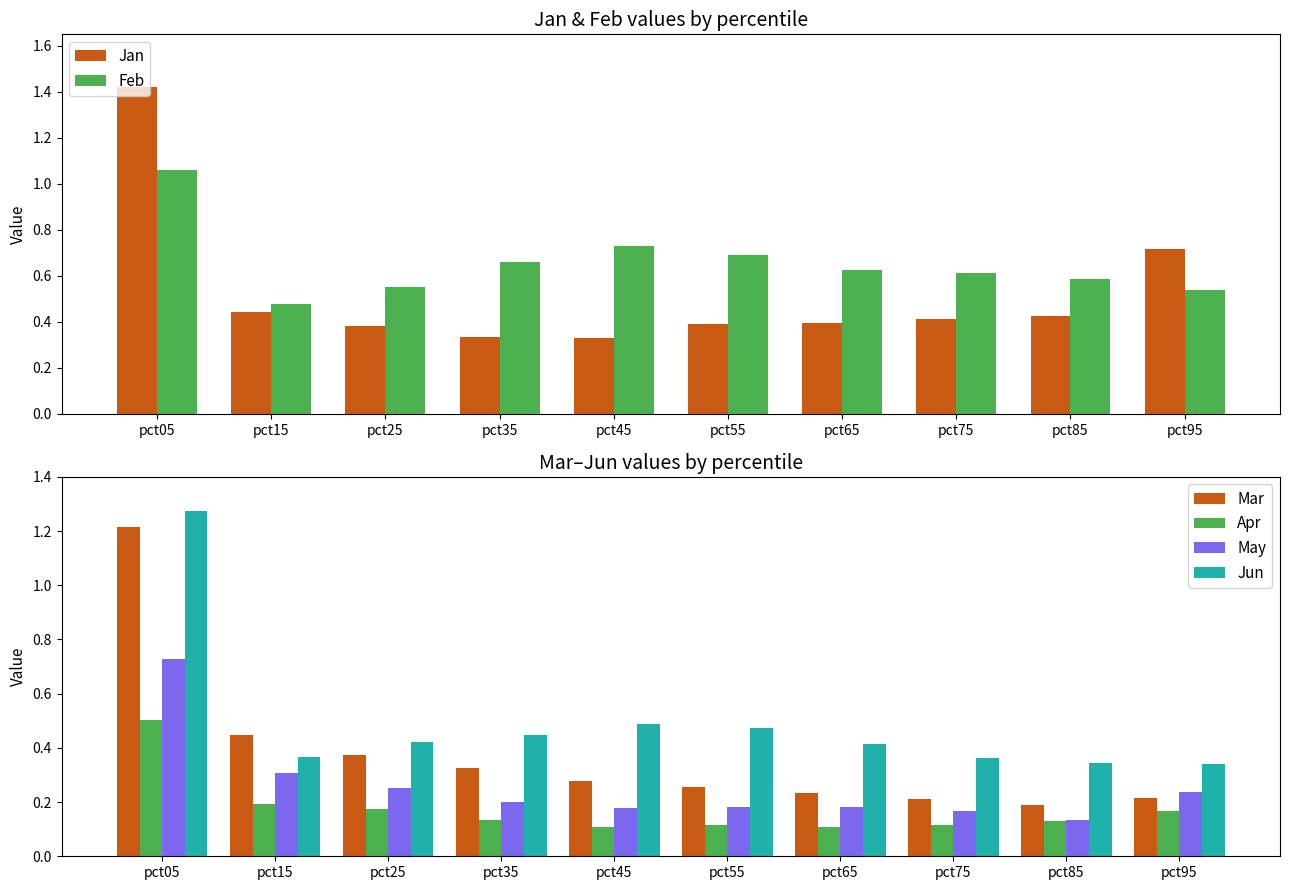

Reading left to right, transcribe all the data shown in this chart.

Jan: pct05=1.4	pct15=0.4	pct25=0.4	pct35=0.3	pct45=0.3	pct55=0.4	pct65=0.4	pct75=0.4	pct85=0.4	pct95=0.7
Feb: pct05=1.1	pct15=0.5	pct25=0.6	pct35=0.7	pct45=0.7	pct55=0.7	pct65=0.6	pct75=0.6	pct85=0.6	pct95=0.5
Mar: pct05=1.2	pct15=0.4	pct25=0.4	pct35=0.3	pct45=0.3	pct55=0.3	pct65=0.2	pct75=0.2	pct85=0.2	pct95=0.2
Apr: pct05=0.5	pct15=0.2	pct25=0.2	pct35=0.1	pct45=0.1	pct55=0.1	pct65=0.1	pct75=0.1	pct85=0.1	pct95=0.2
May: pct05=0.7	pct15=0.3	pct25=0.3	pct35=0.2	pct45=0.2	pct55=0.2	pct65=0.2	pct75=0.2	pct85=0.1	pct95=0.2
Jun: pct05=1.3	pct15=0.4	pct25=0.4	pct35=0.4	pct45=0.5	pct55=0.5	pct65=0.4	pct75=0.4	pct85=0.3	pct95=0.3